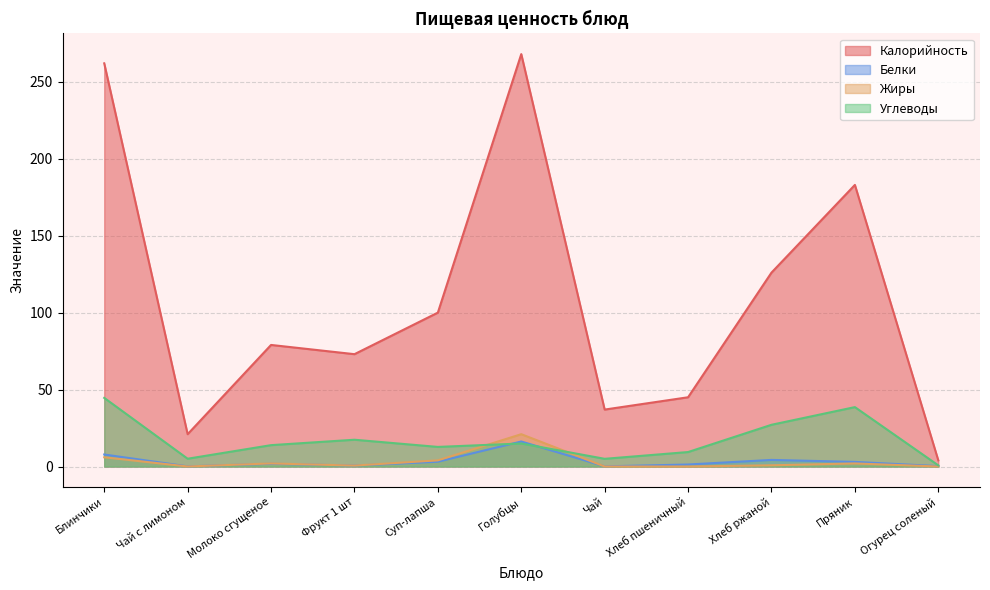

Rank the categories by Калорийность value from lowest to highest.

Огурец соленый, Чай с лимоном, Чай, Хлеб пшеничный, Фрукт 1 шт, Молоко сгущеное, Суп-лапша, Хлеб ржаной, Пряник, Блинчики, Голубцы